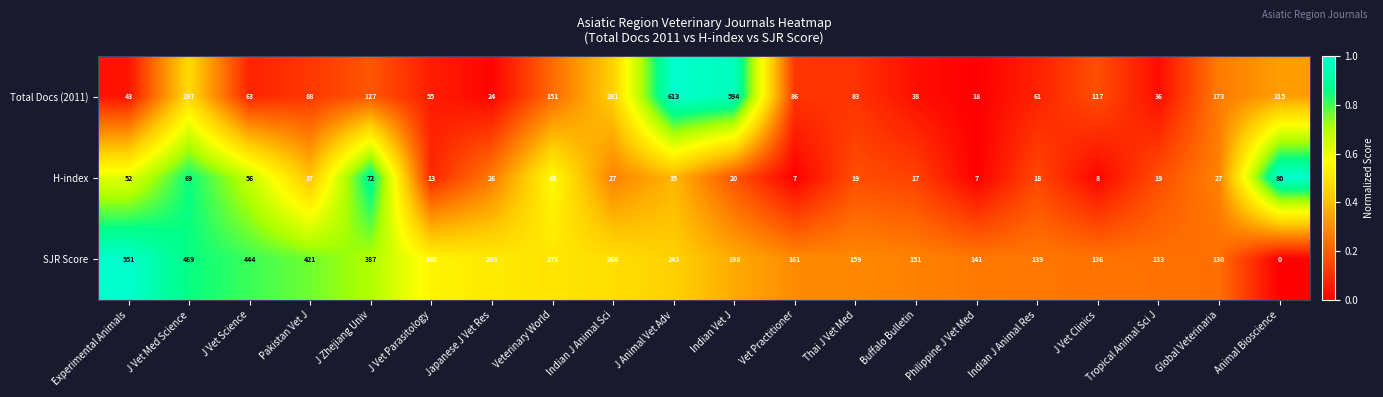

At which category is the sum across all series the highest?

J Animal Vet Adv